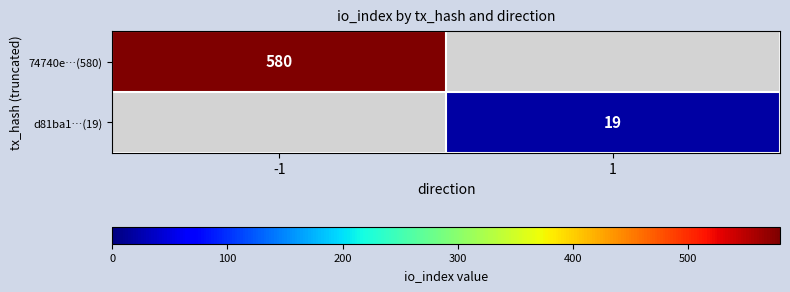

Is it true that d81ba1…(19) equals 6 at 1?

False